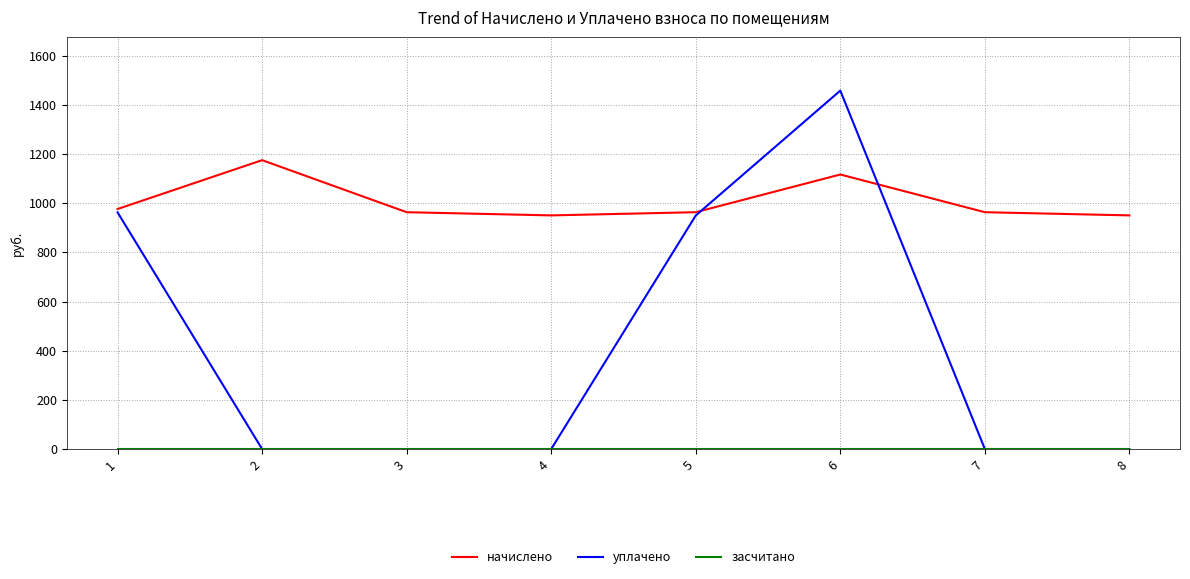

What is the maximum value for уплачено?

1457.9